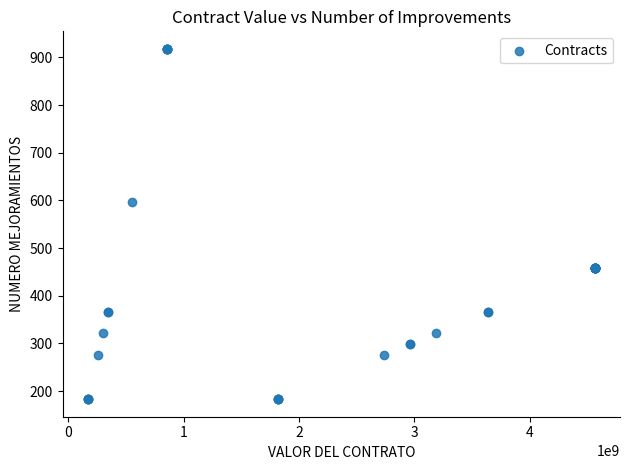

What Y value in the scatter plot is closest to 550?

596